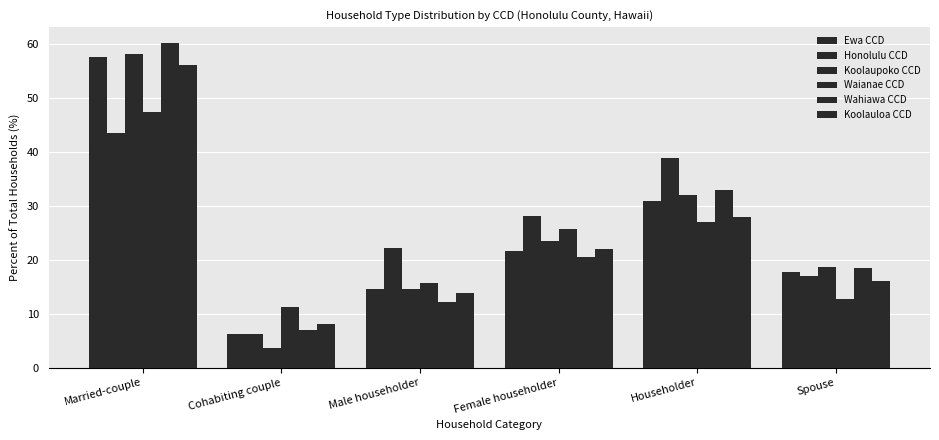

Are the bars horizontal?

No